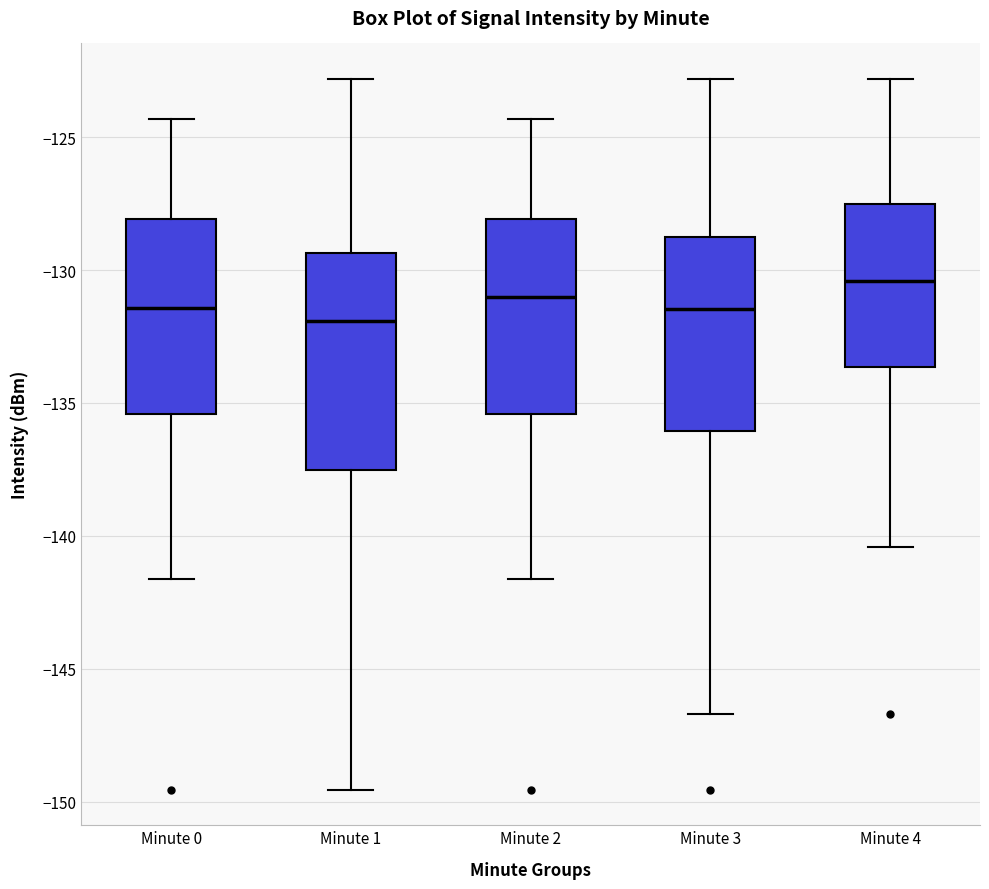

Comparing the boxes themselves (not the whiskers), which one is the tallest?

Minute 1